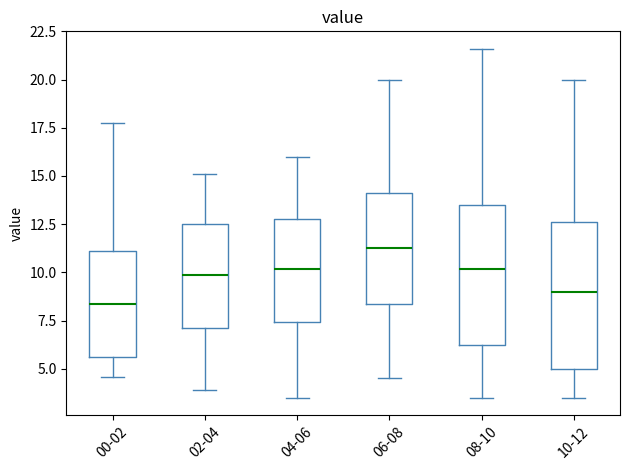

Where does the lower whisker of the box for 10-12 end on the y-axis? The values are not printed on the chart, so give them approximately, as read against the axis.

3.5